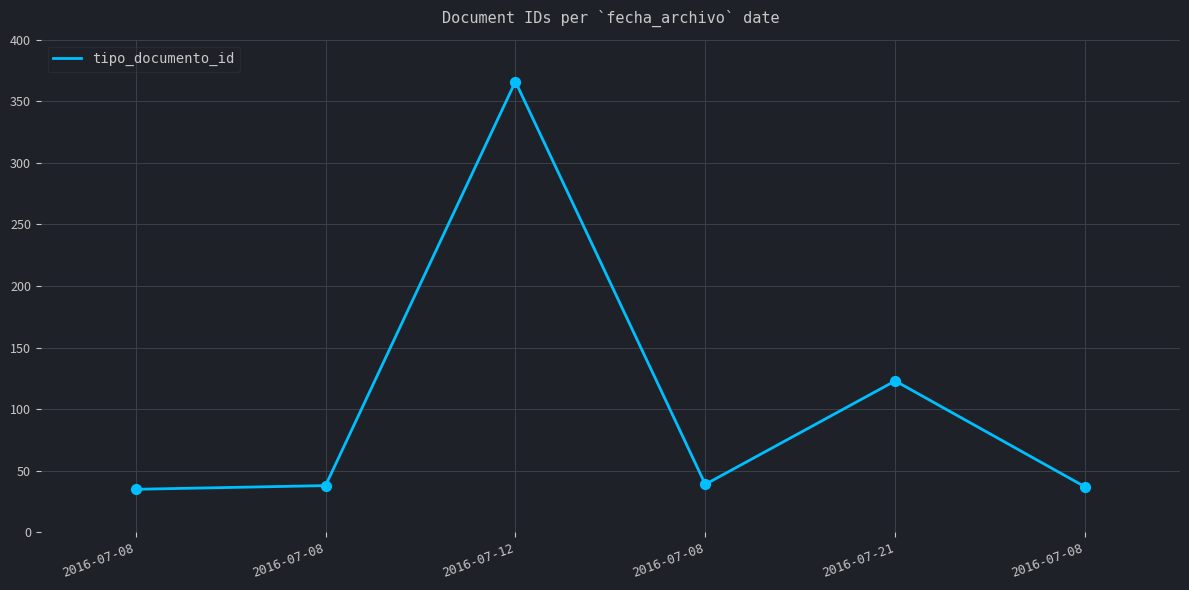

How many lines are shown in the chart?

1